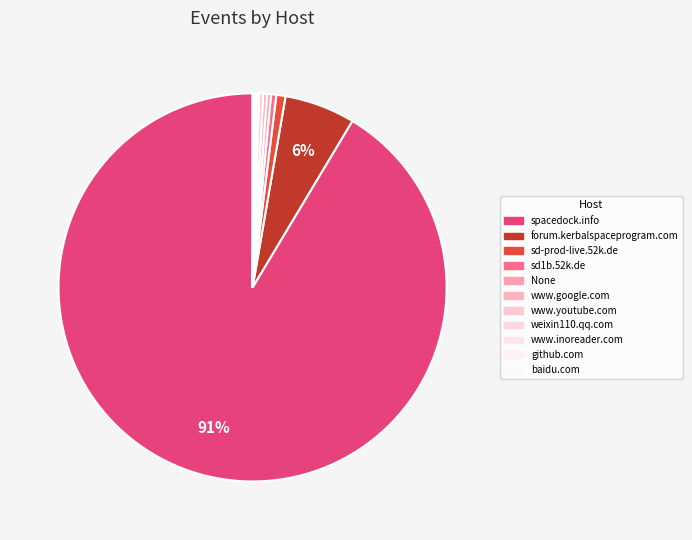

How many segments does this pie chart have?

11